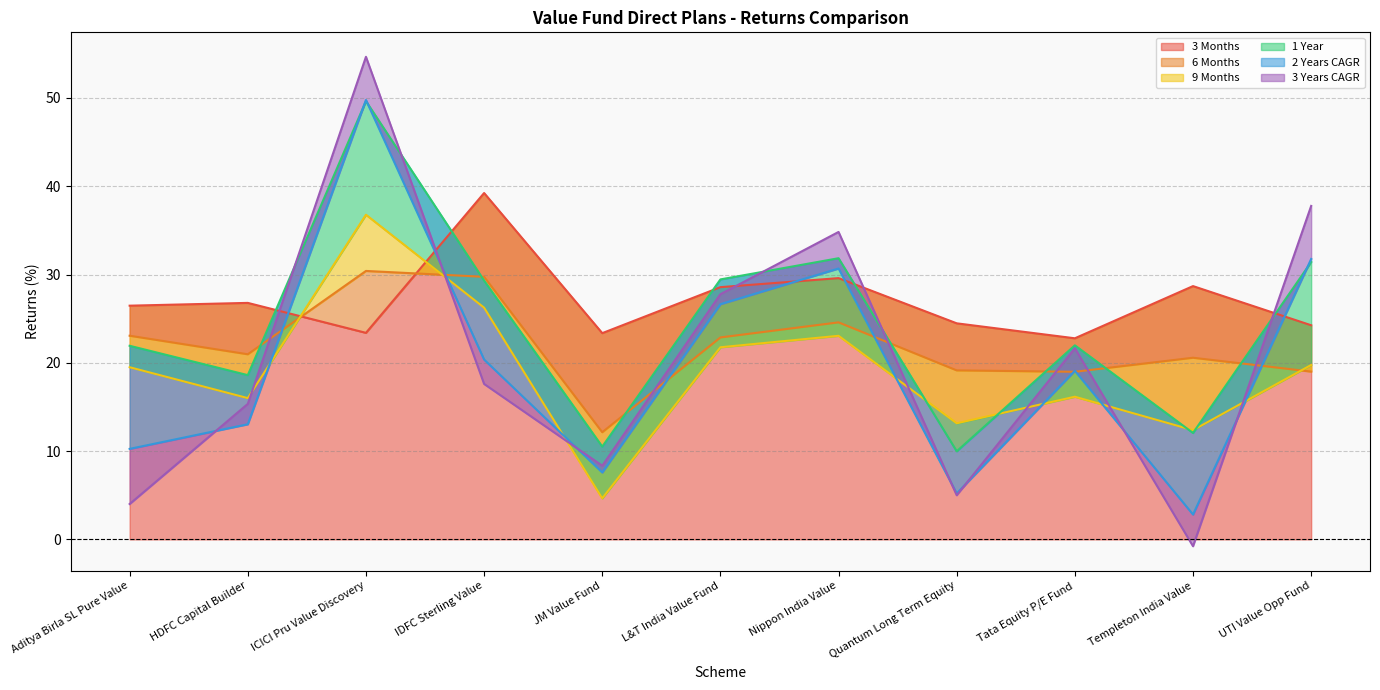

The value of 3 Months at HDFC Capital Builder is 41.7. True or false?

False